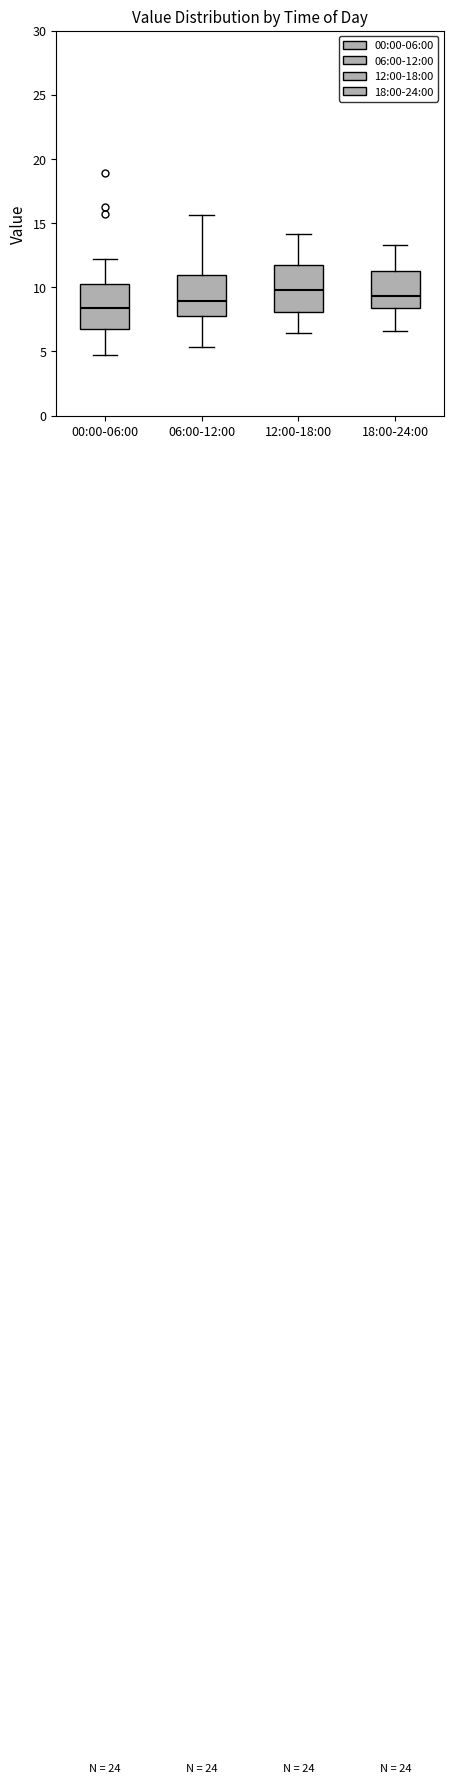

Reading left to right, read every box against the y-axis: the position of its median line, the range the box covers, and the ends of its whiskers. The values are not printed on the chart, so give them approximately, as read against the axis.

00:00-06:00: median 8.5, box 6.5 to 10.0, whiskers 4.5 to 12.0
06:00-12:00: median 9.0, box 7.5 to 11.0, whiskers 5.5 to 15.5
12:00-18:00: median 10.0, box 8.0 to 11.5, whiskers 6.5 to 14.0
18:00-24:00: median 9.5, box 8.5 to 11.0, whiskers 6.5 to 13.5